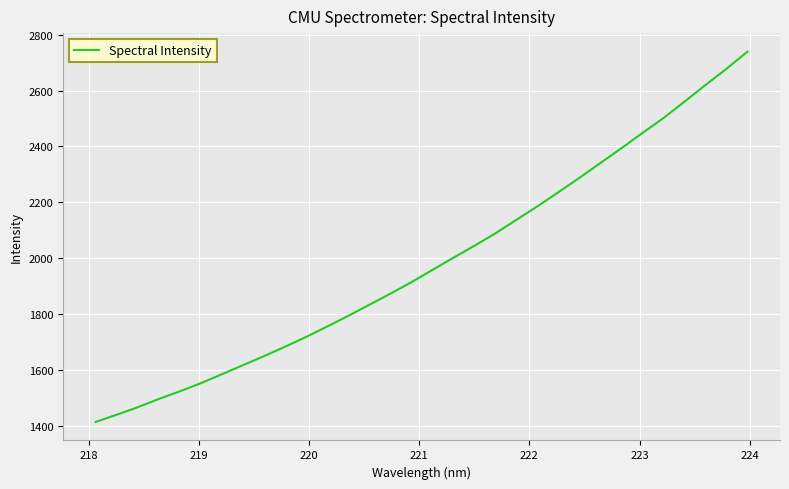

What is the maximum value shown in the chart?

2739.6